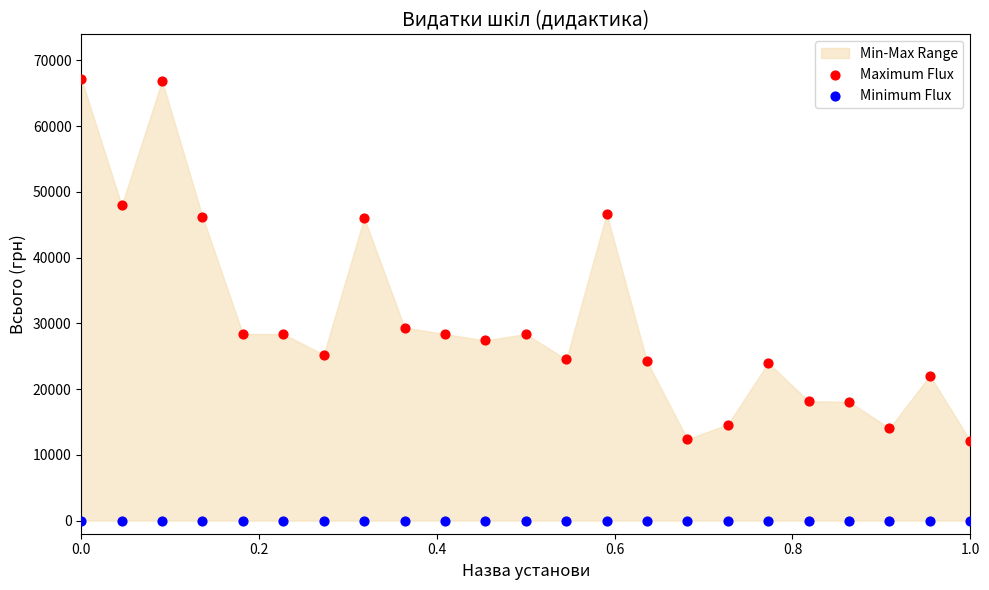

Across all series, what Y value is closest to 33626?

29362